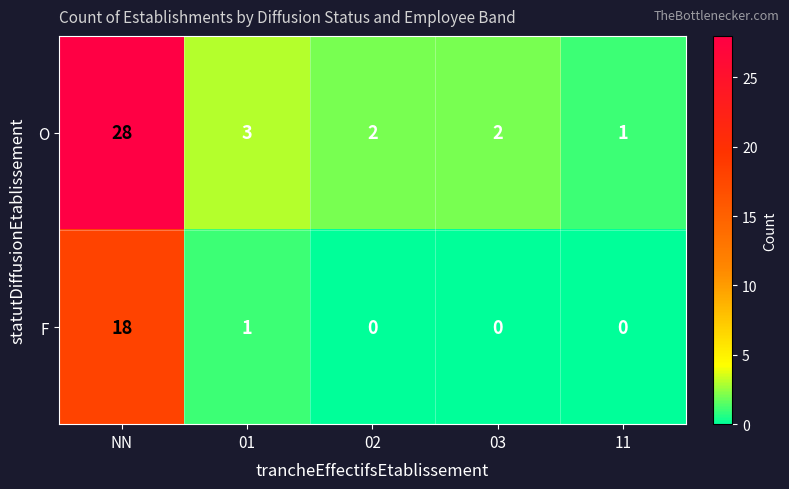

What is the average value of the F series?

4